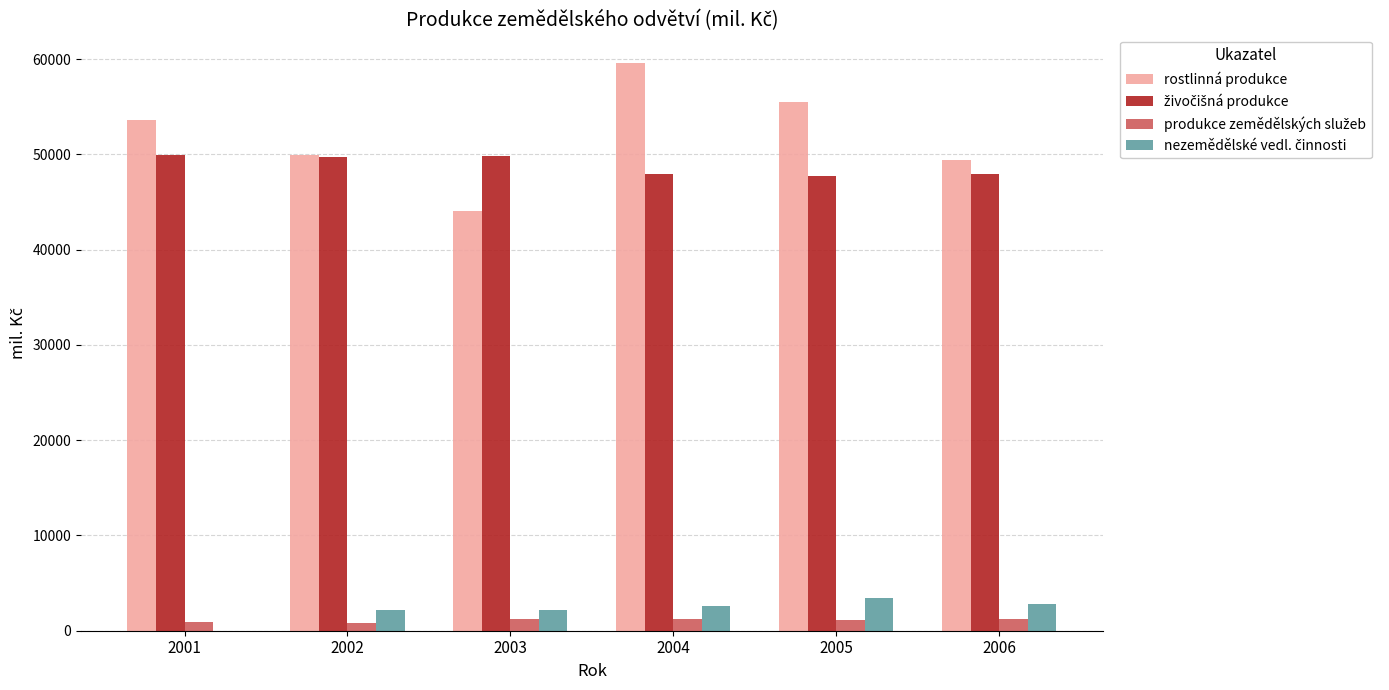

The value of rostlinná produkce at 2001 is 89039. True or false?

False